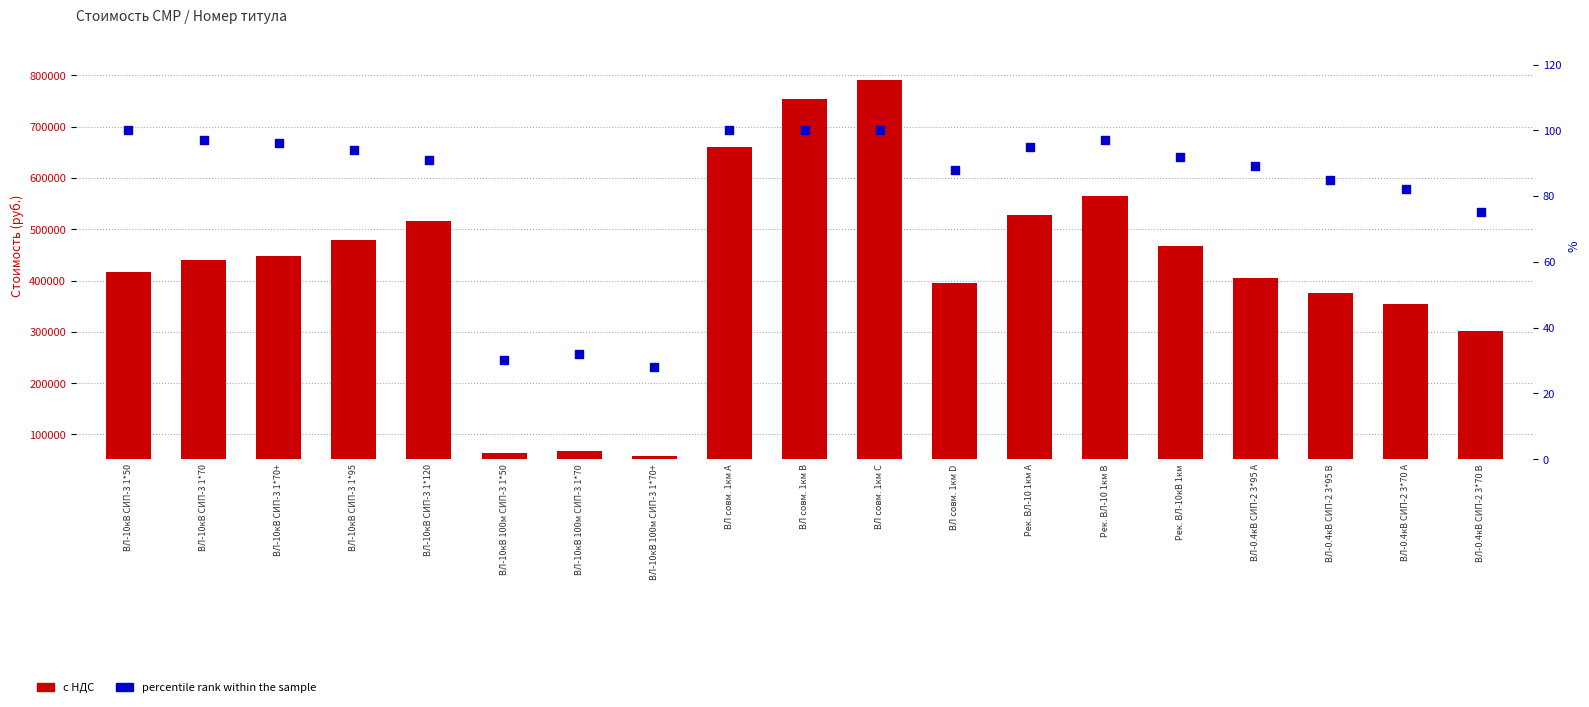

Is the value of percentile rank within the sample at ВЛ-10кВ 100м СИП-3 1*70 greater than the value of с НДС at ВЛ-0.4кВ СИП-2 3*95 A?

No